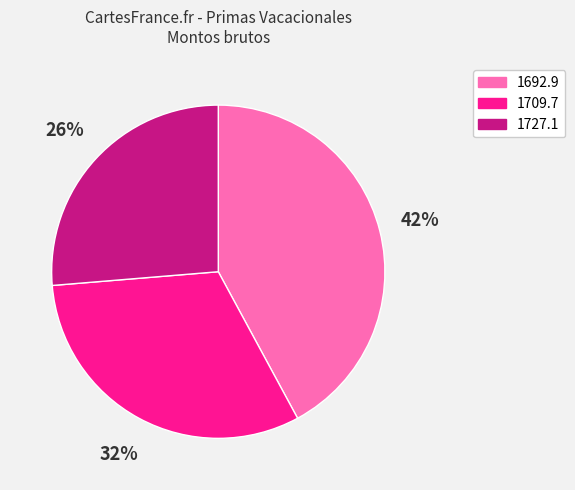

To the nearest percent, what is the difference between the largest and smallest slice percentages?

16%